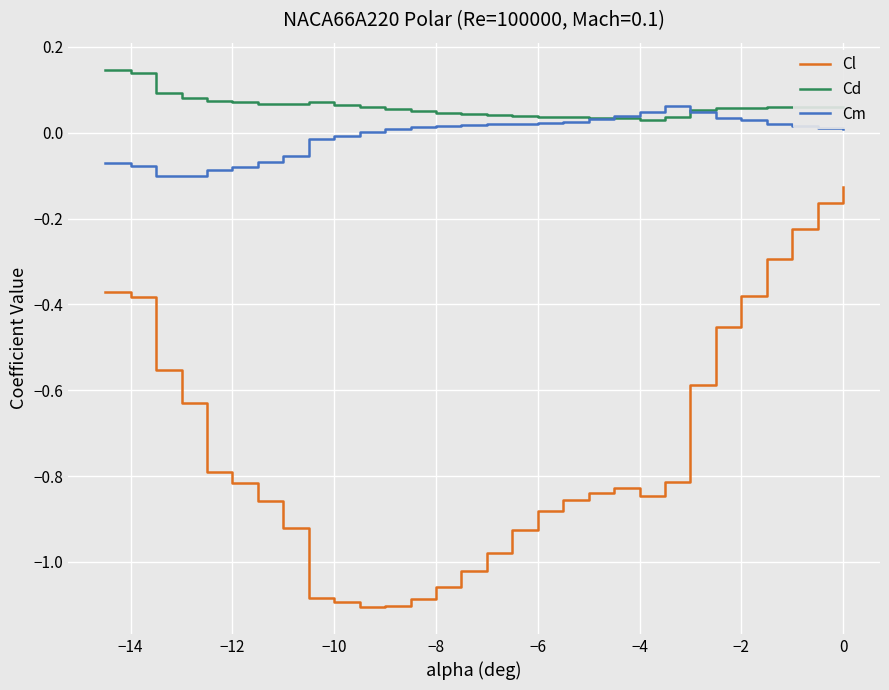

True or false: Cl and Cm cross at least once.

False